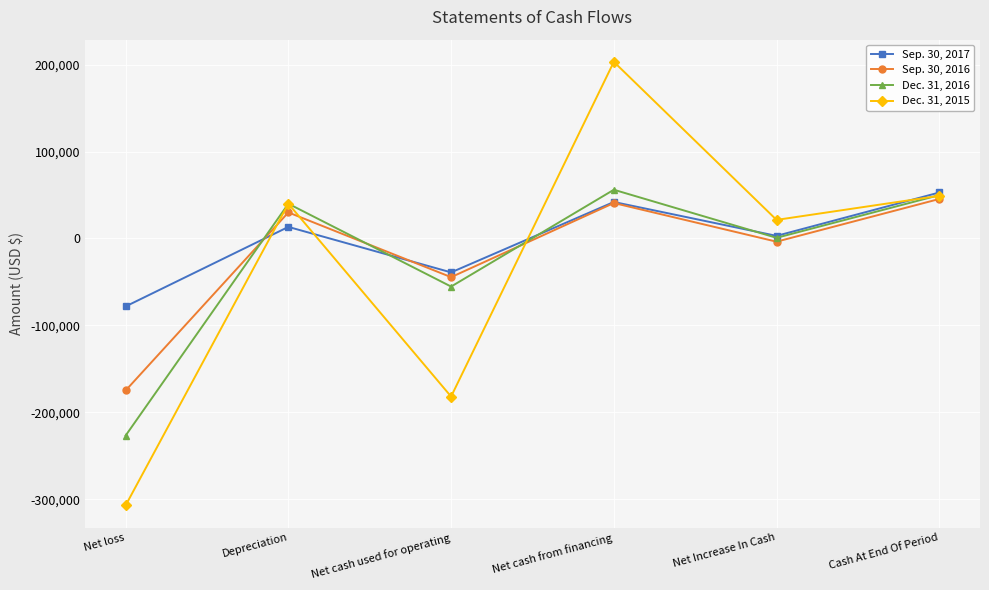

At which category does Sep. 30, 2016 reach its first local peak?

Depreciation